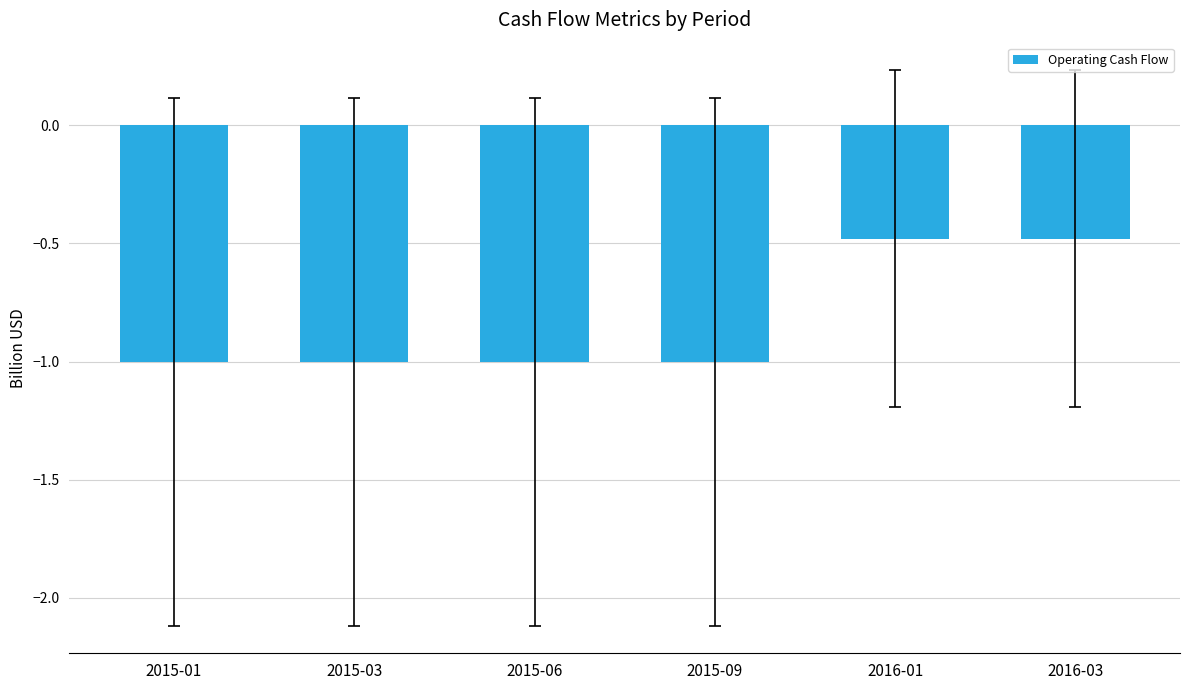

What value does the data have at 2015-03?

-1.0